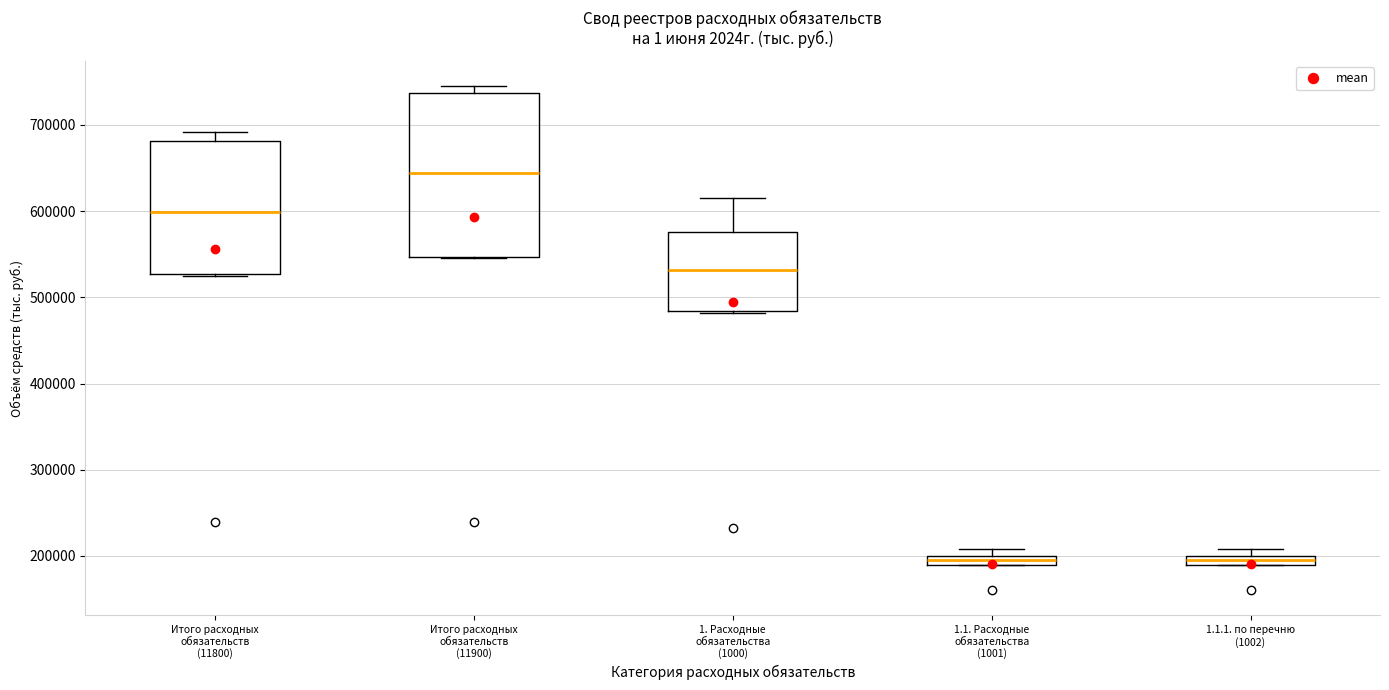

Where is the upper edge of the box for 1.1.1. по перечню (1002) on the y-axis? The values are not printed on the chart, so give them approximately, as read against the axis.

200000